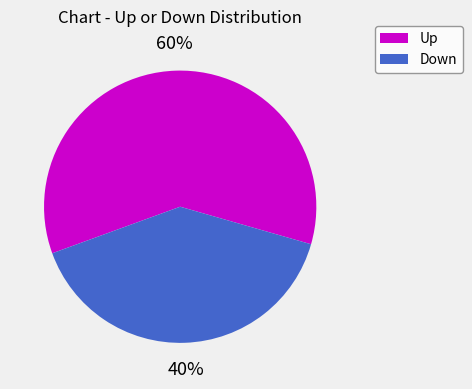

To the nearest percent, what is the average slice percentage?

50%